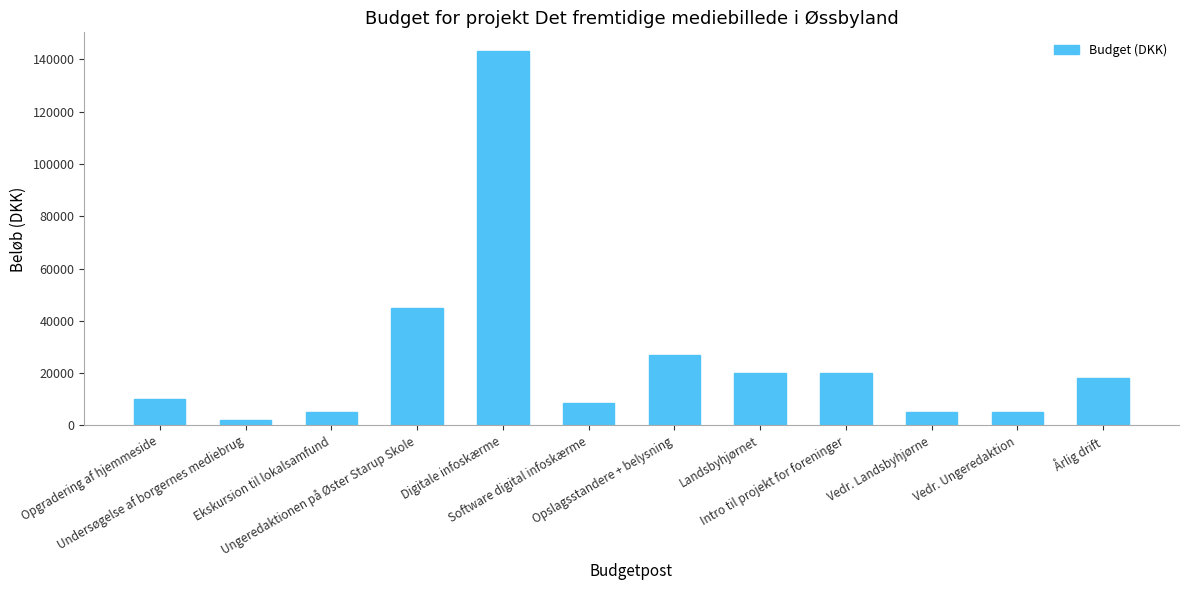

What is the label of the 6th bar from the right?

Opslagsstandere + belysning